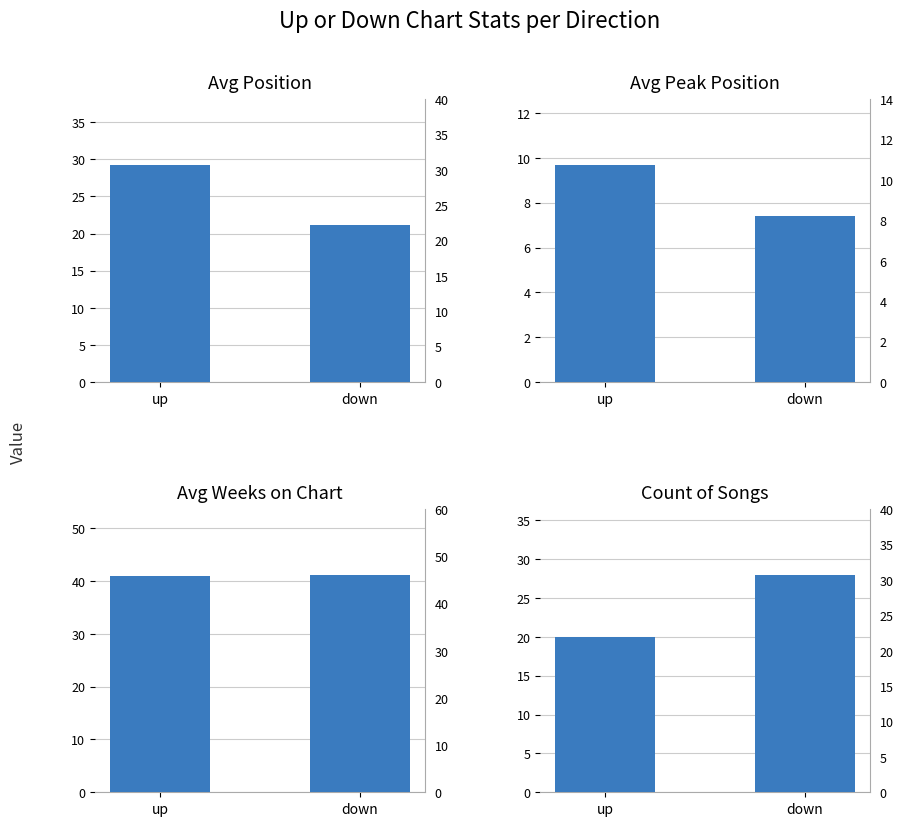

Is the value of Avg Peak Position at down greater than the value of Avg Position at up?

No